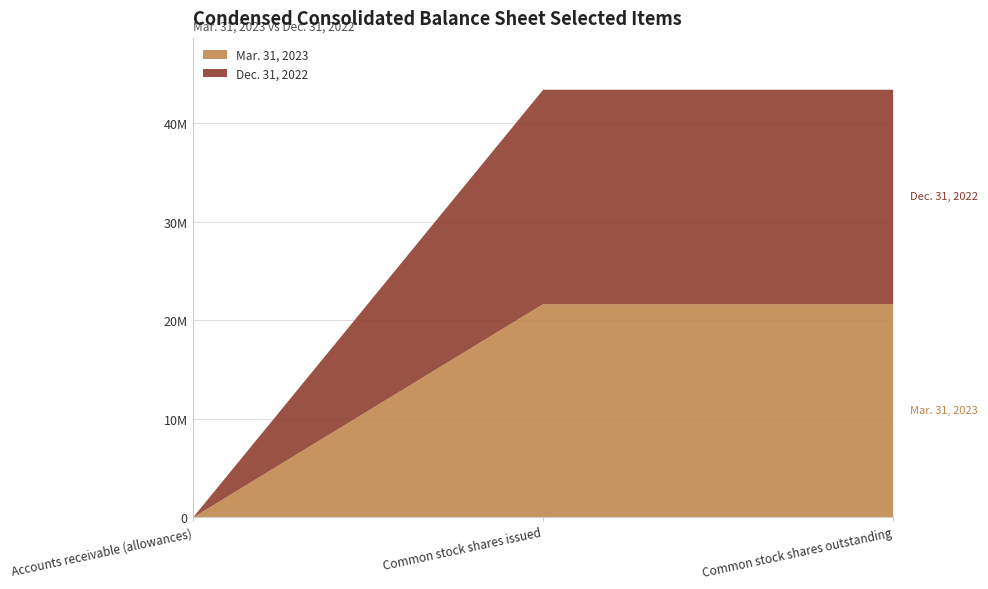

Rank the series by their maximum value, from highest to lowest.

Dec. 31, 2022, Mar. 31, 2023